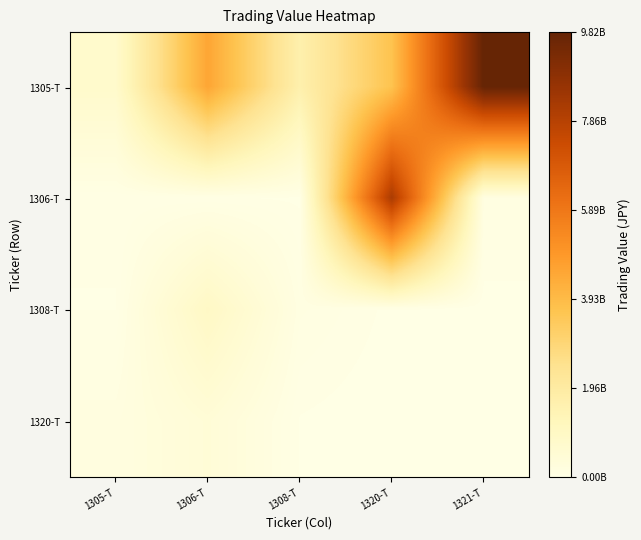

Rank the series by their maximum value, from lowest to highest.

1320-T, 1308-T, 1306-T, 1305-T